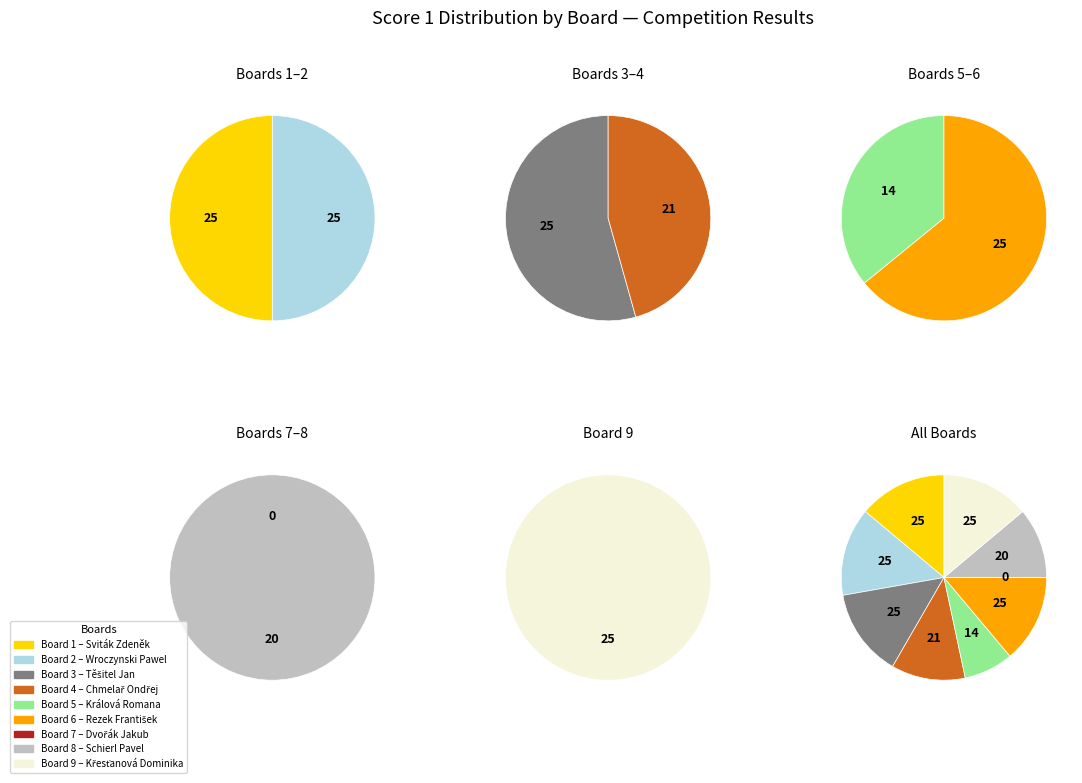

Which has a higher value, 2 or 8?

2